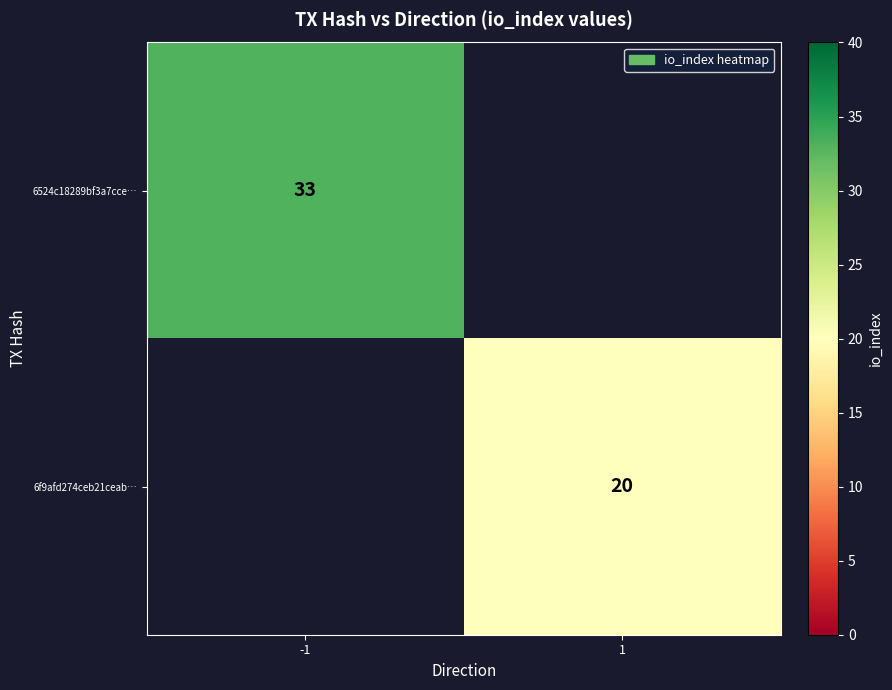

The value of 6524c18289bf3a7cce… at -1 is 23. True or false?

False